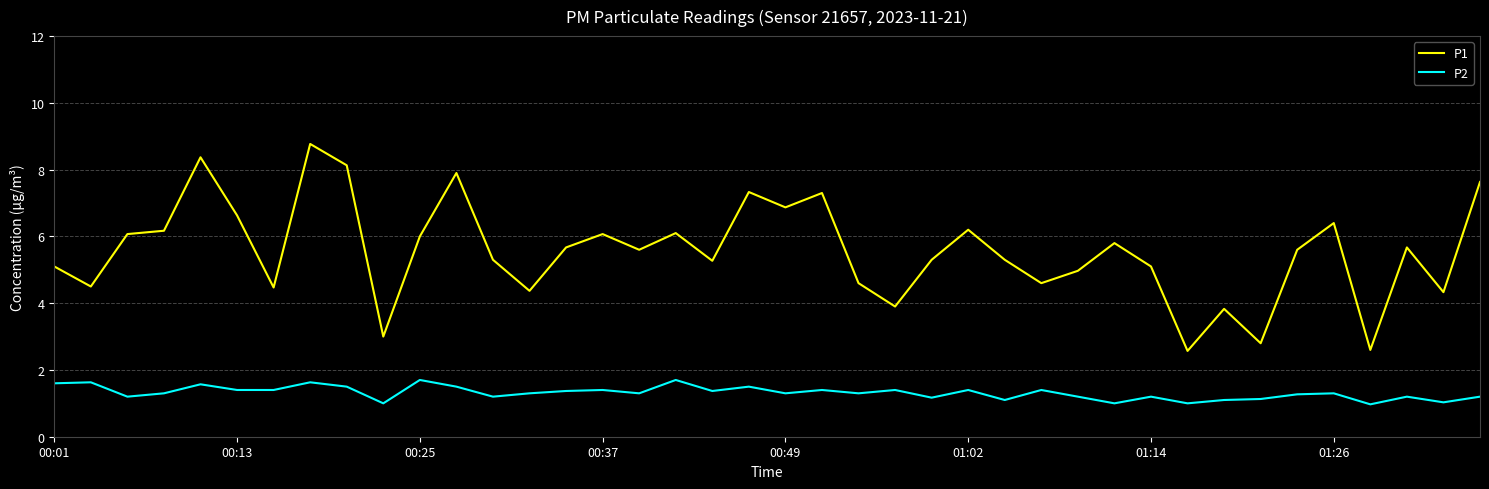

What is the highest value of the P1 series?

8.8